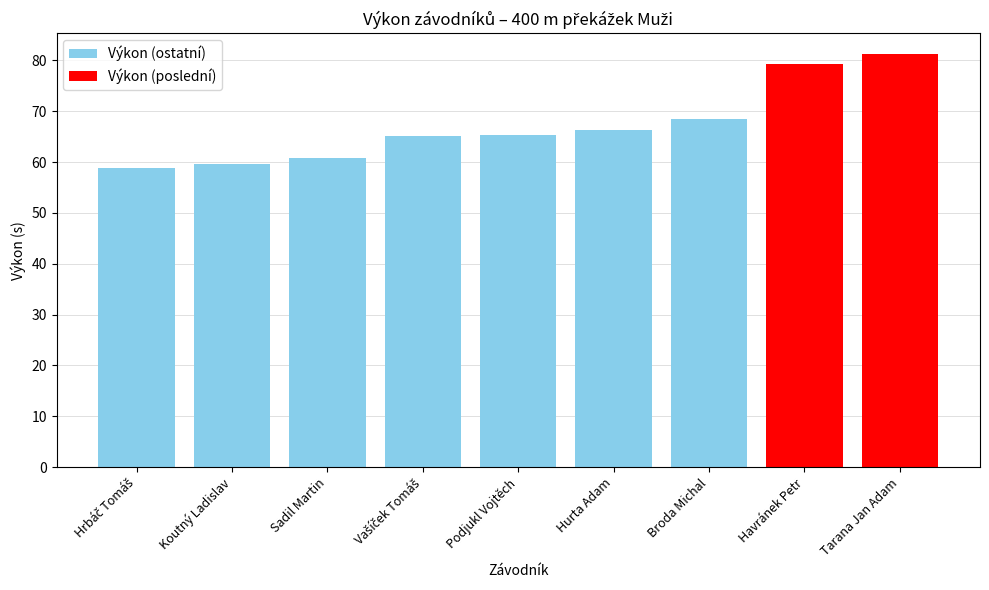

Which has a higher value, Sadil Martin or Tarana Jan Adam?

Tarana Jan Adam